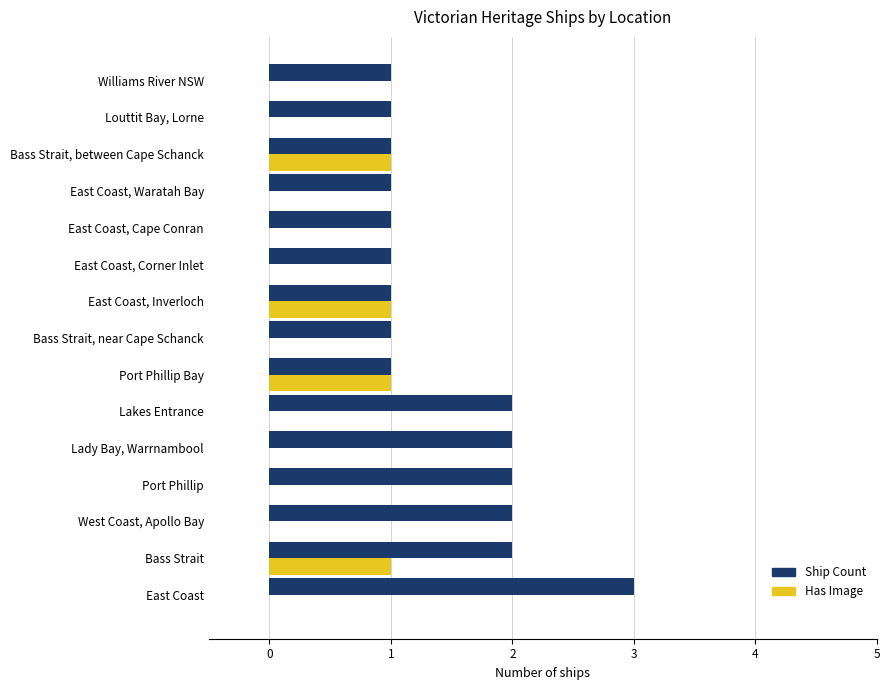

Is the value of Has Image at Lady Bay, Warrnambool greater than the value of Ship Count at Louttit Bay, Lorne?

No